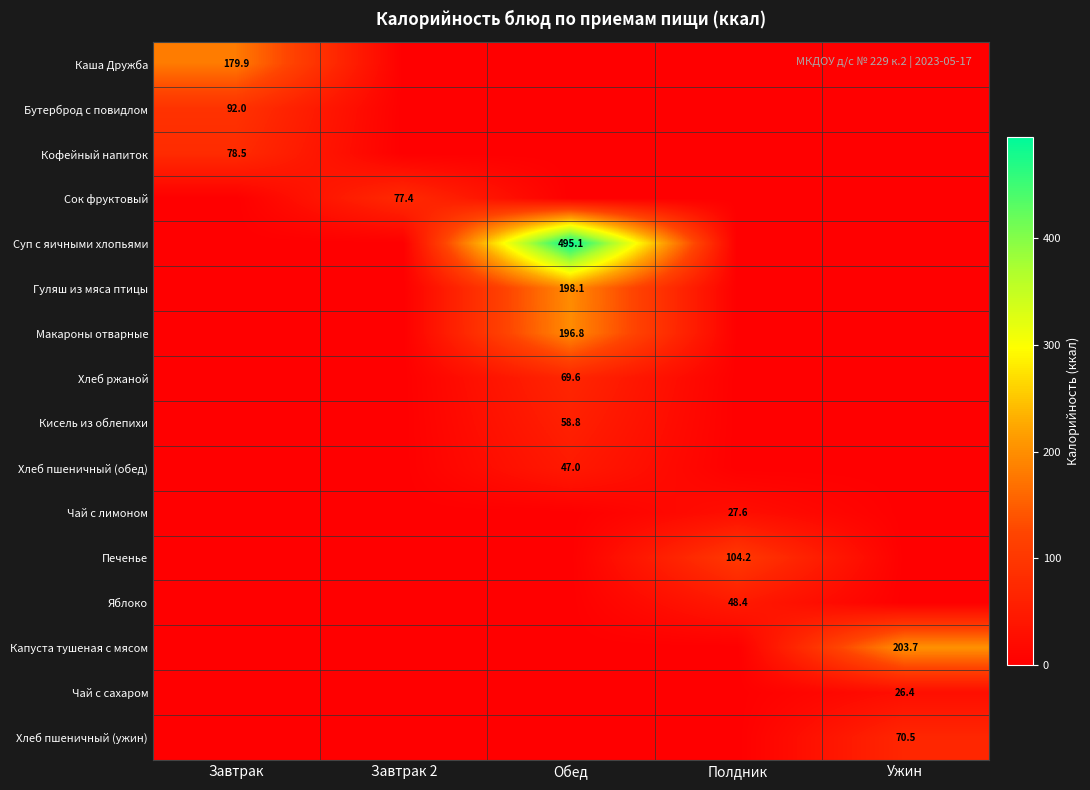

The Яблоко series shows 26.3 at Полдник. True or false?

False